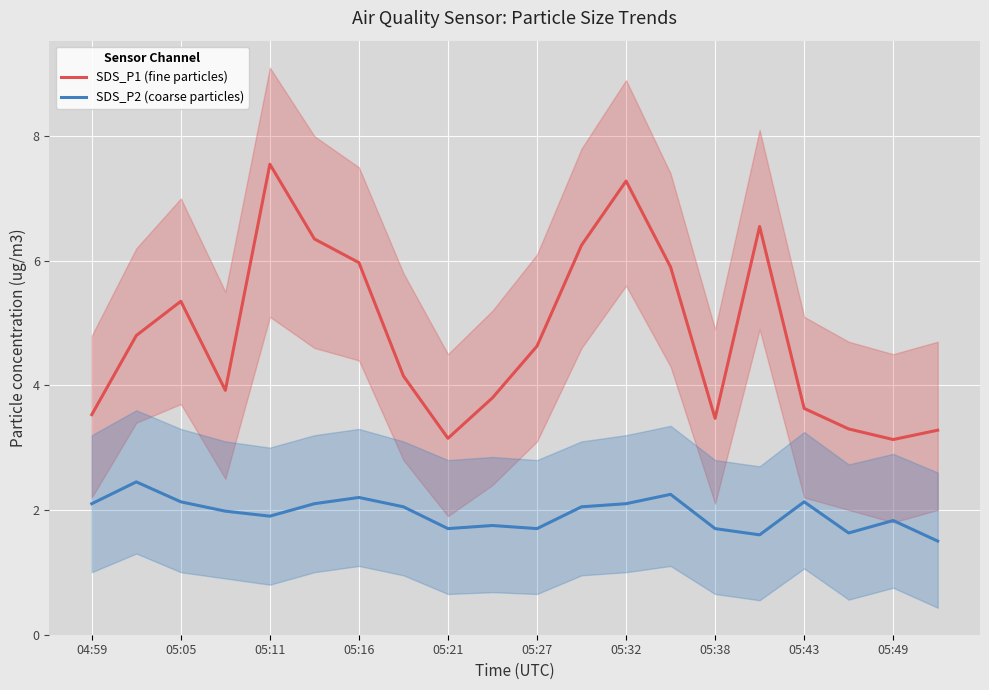

Which series has the largest total across all categories?

SDS_P1 (fine particles)